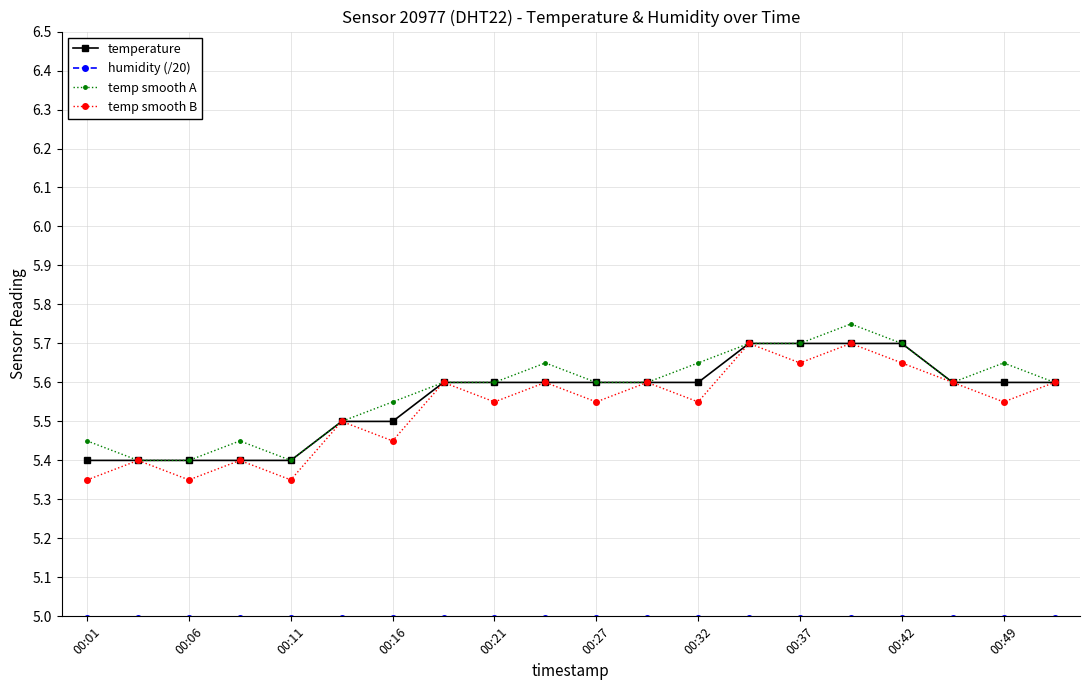

What is the smallest value displayed?

5.0